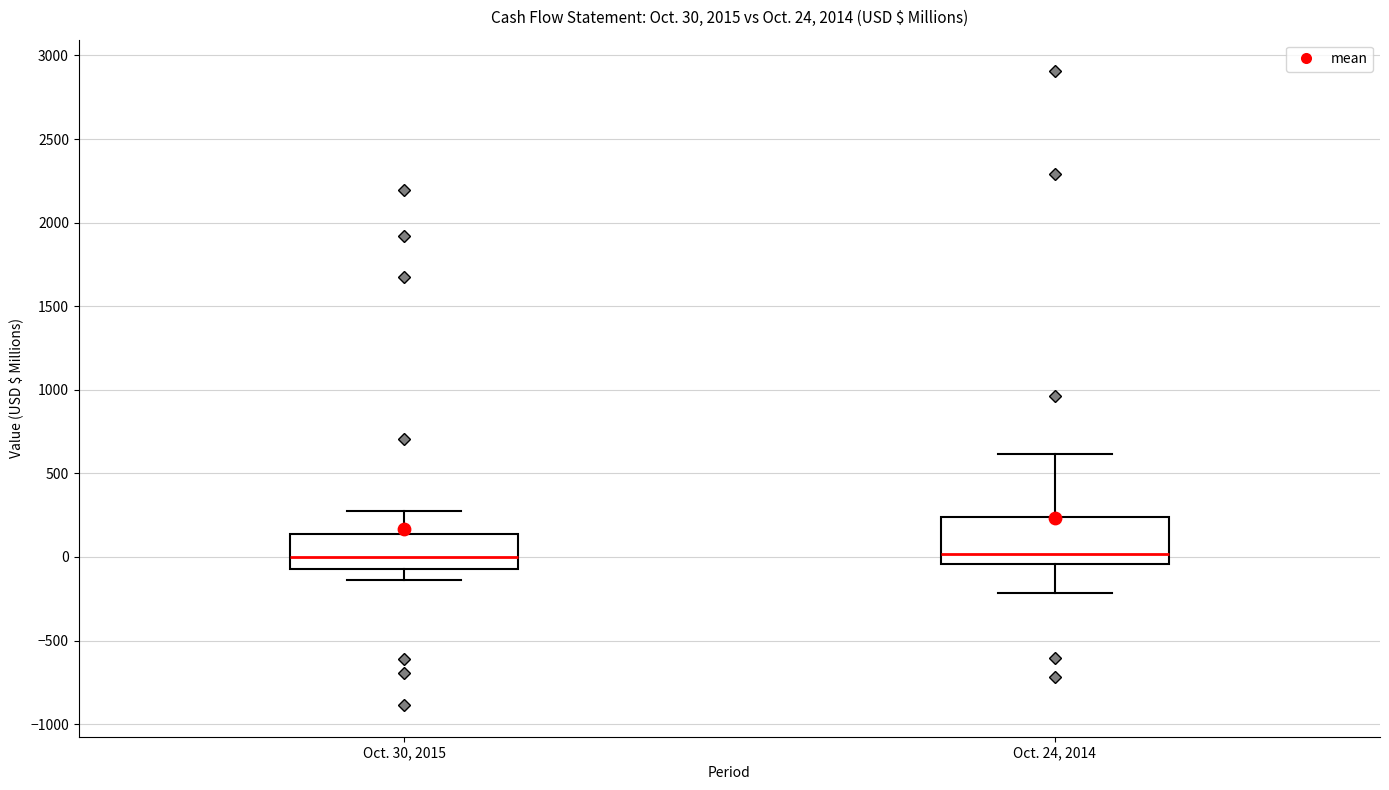

Comparing the boxes themselves (not the whiskers), which one is the tallest?

Oct. 24, 2014